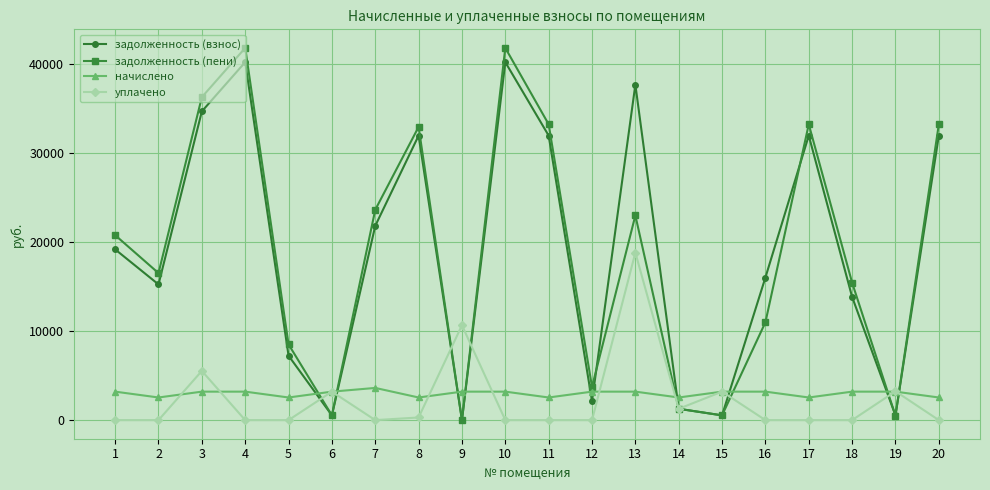

Which series has the largest range (max minus min)?

задолженность (пени)